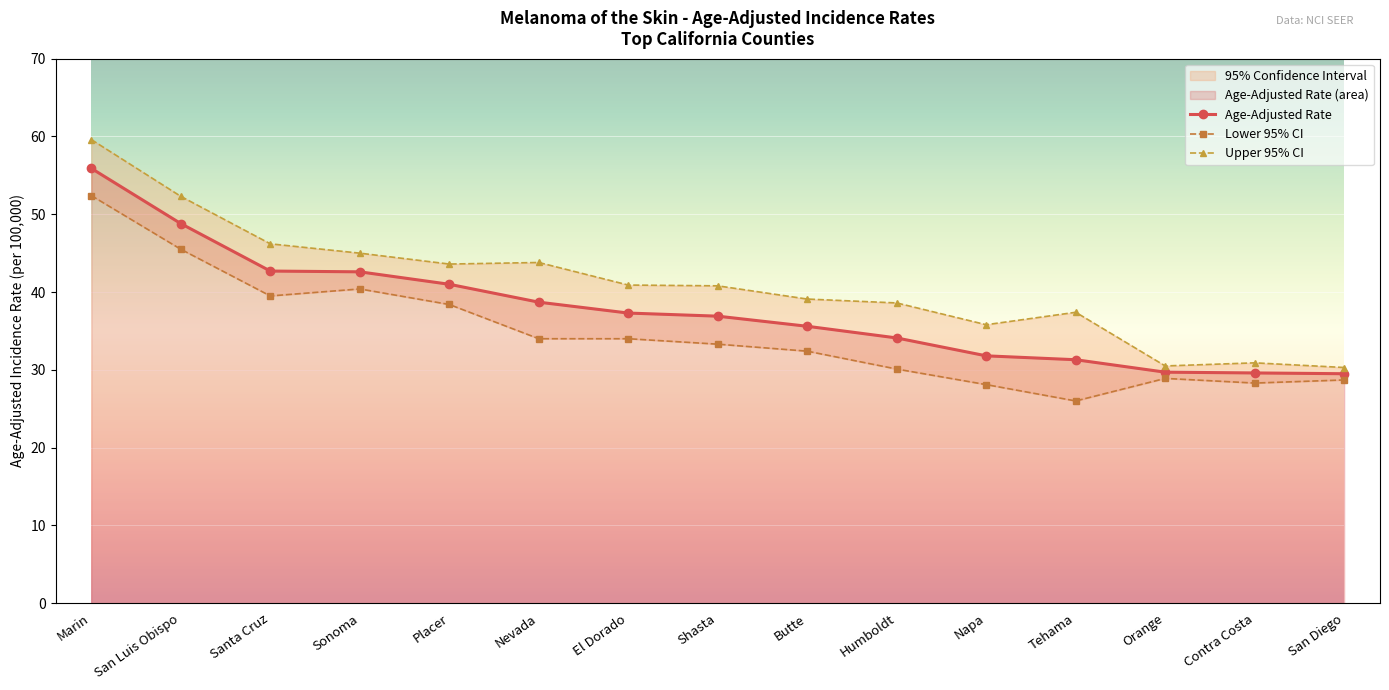

What is the difference between the second highest and second lowest values in the Lower 95% CI series?

17.4